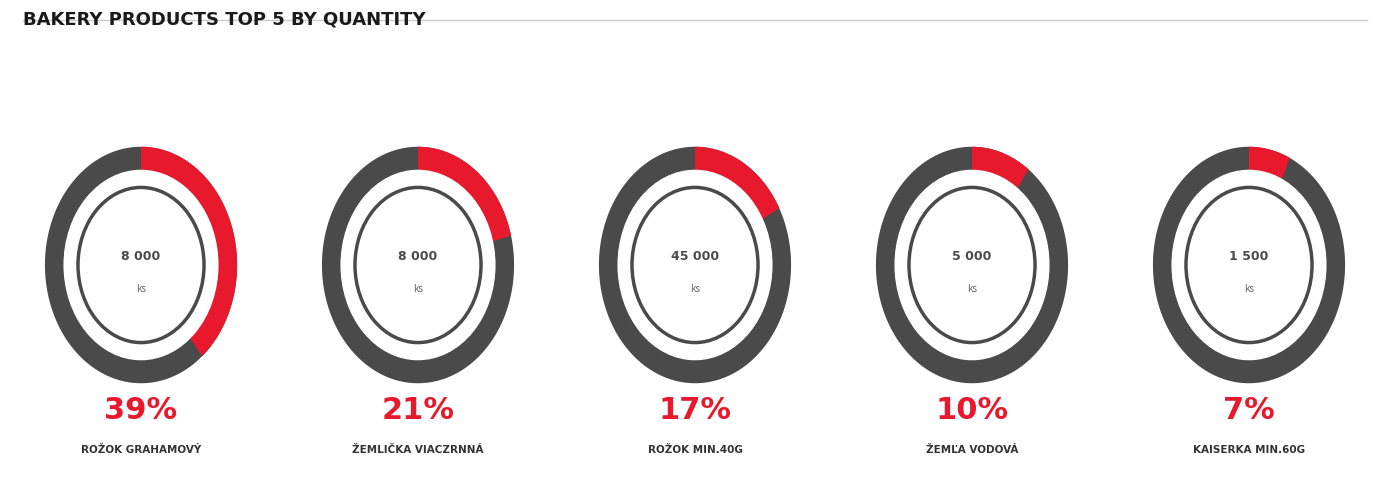

What is the change in value from rožok min.40g to kaiserka min.60g?

-43500